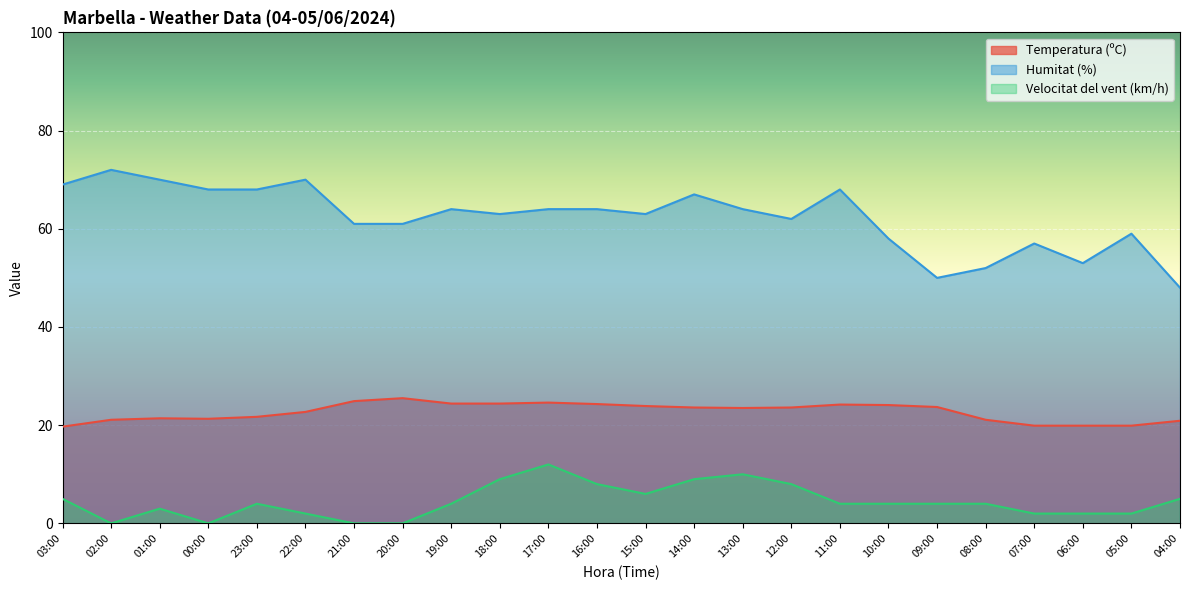

What is the greatest value displayed?

72.0